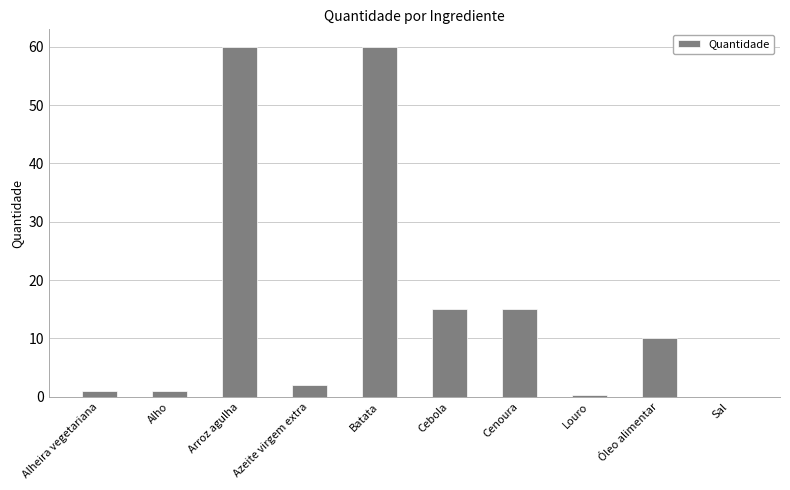

What is the sum of all values?

164.3